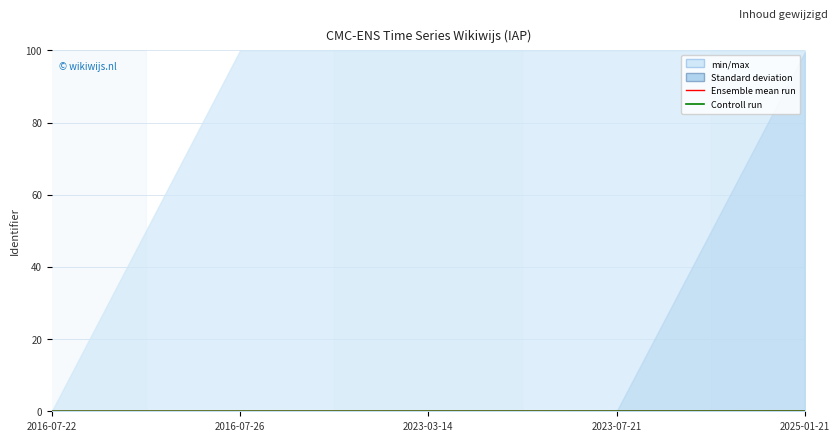

List the labels in order of Ensemble mean run value, smallest first.

2016-07-22, 2016-07-26, 2023-03-14, 2023-07-21, 2025-01-21